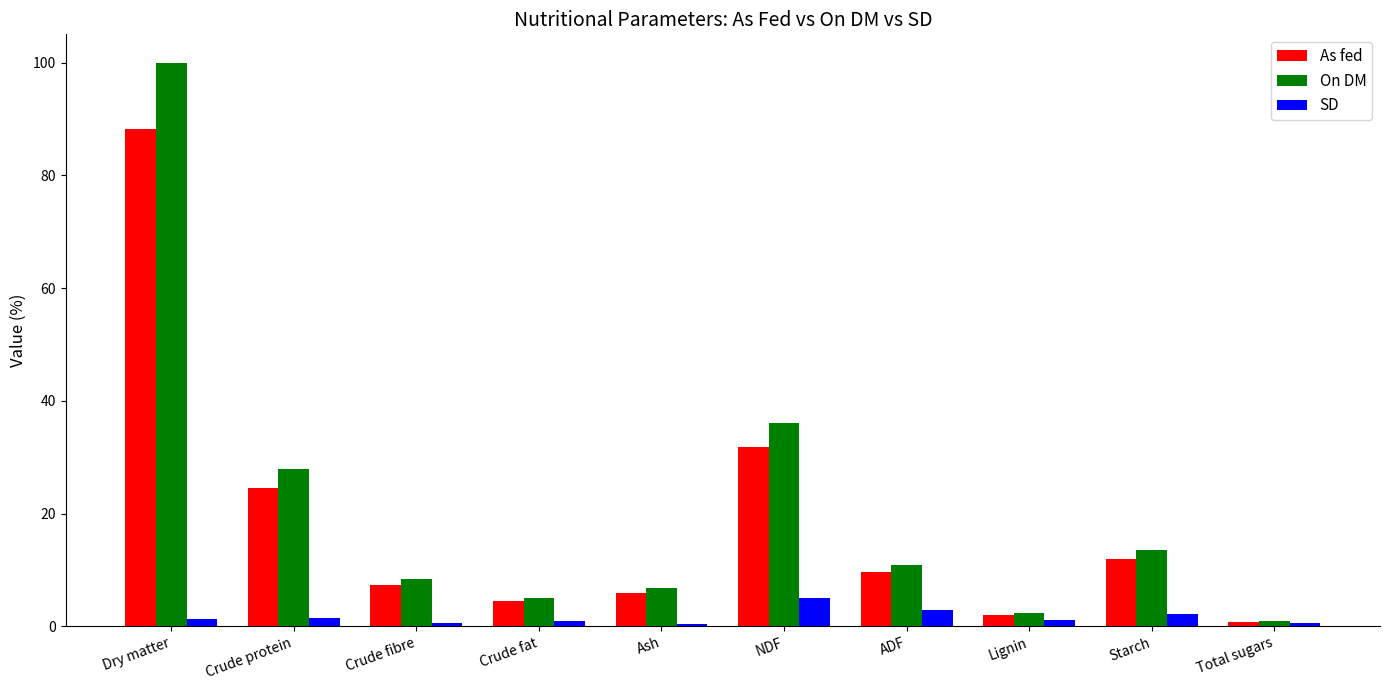

The value of SD at Starch is 2.2. True or false?

True